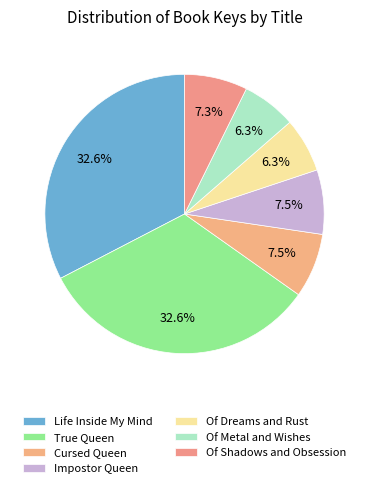

Which category has the biggest portion of the pie?

Life Inside My Mind